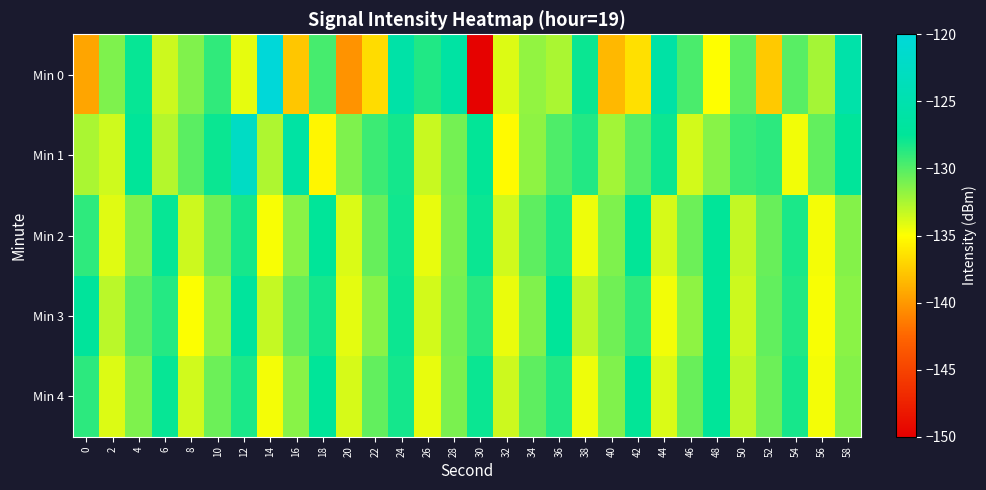

Reading left to right, extract all data points from this chart.

Min 0: 0=-139.4	2=-131.2	4=-127.7	6=-133.5	8=-131.3	10=-129.0	12=-134.2	14=-120.0	16=-137.8	18=-129.6	20=-140.3	22=-136.7	24=-125.8	26=-128.5	28=-126.3	30=-149.8	32=-134.0	34=-131.8	36=-132.5	38=-127.8	40=-138.4	42=-136.5	44=-126.0	46=-129.7	48=-135.0	50=-130.3	52=-137.6	54=-130.1	56=-132.3	58=-125.5
Min 1: 0=-132.5	2=-133.6	4=-127.4	6=-132.8	8=-130.2	10=-127.8	12=-122.4	14=-132.6	16=-126.3	18=-135.4	20=-131.2	22=-129.3	24=-128.1	26=-133.4	28=-130.9	30=-127.6	32=-135.2	34=-131.7	36=-129.8	38=-128.5	40=-132.3	42=-130.1	44=-127.9	46=-133.7	48=-131.5	50=-129.2	52=-128.8	54=-134.6	56=-130.4	58=-127.3
Min 2: 0=-128.9	2=-134.1	4=-131.3	6=-127.7	8=-133.5	10=-130.8	12=-128.2	14=-134.8	16=-131.6	18=-127.4	20=-133.9	22=-130.5	24=-128.0	26=-134.3	28=-131.1	30=-127.8	32=-133.6	34=-130.3	36=-128.4	38=-134.5	40=-131.2	42=-127.6	44=-133.8	46=-130.7	48=-127.5	50=-133.2	52=-130.6	54=-128.3	56=-134.7	58=-131.4
Min 3: 0=-127.2	2=-133.0	4=-130.2	6=-128.6	8=-134.9	10=-131.8	12=-127.1	14=-133.3	16=-130.5	18=-128.1	20=-134.2	22=-131.5	24=-127.9	26=-133.7	28=-130.9	30=-128.7	32=-134.4	34=-131.3	36=-127.5	38=-133.1	40=-130.8	42=-128.9	44=-134.6	46=-131.7	48=-127.3	50=-133.5	52=-130.4	54=-128.5	56=-134.8	58=-131.6
Min 4: 0=-128.8	2=-134.0	4=-131.2	6=-127.7	8=-133.6	10=-130.7	12=-128.3	14=-134.7	16=-131.5	18=-127.4	20=-133.8	22=-130.4	24=-128.1	26=-134.3	28=-131.1	30=-127.8	32=-133.5	34=-130.3	36=-128.5	38=-134.5	40=-131.3	42=-127.6	44=-133.9	46=-130.6	48=-127.5	50=-133.1	52=-130.7	54=-128.2	56=-134.7	58=-131.4